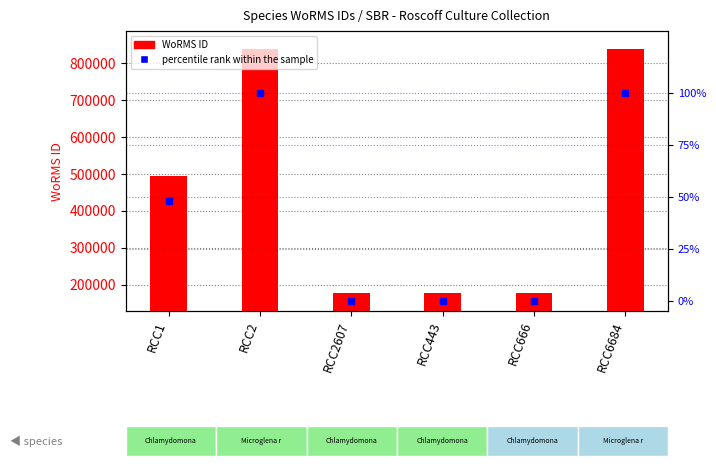

What is the value of the WoRMS ID bar at the 4th from the left?

178583.0